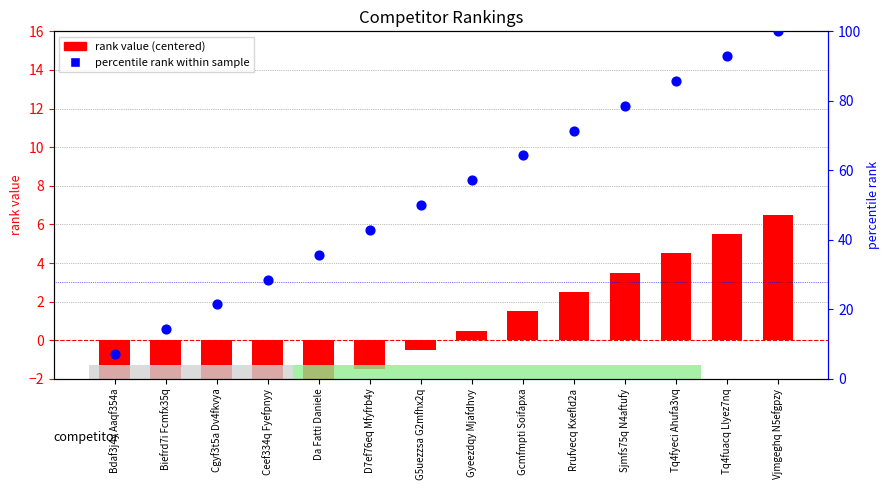

Which series has the largest total across all categories?

percentile rank within sample